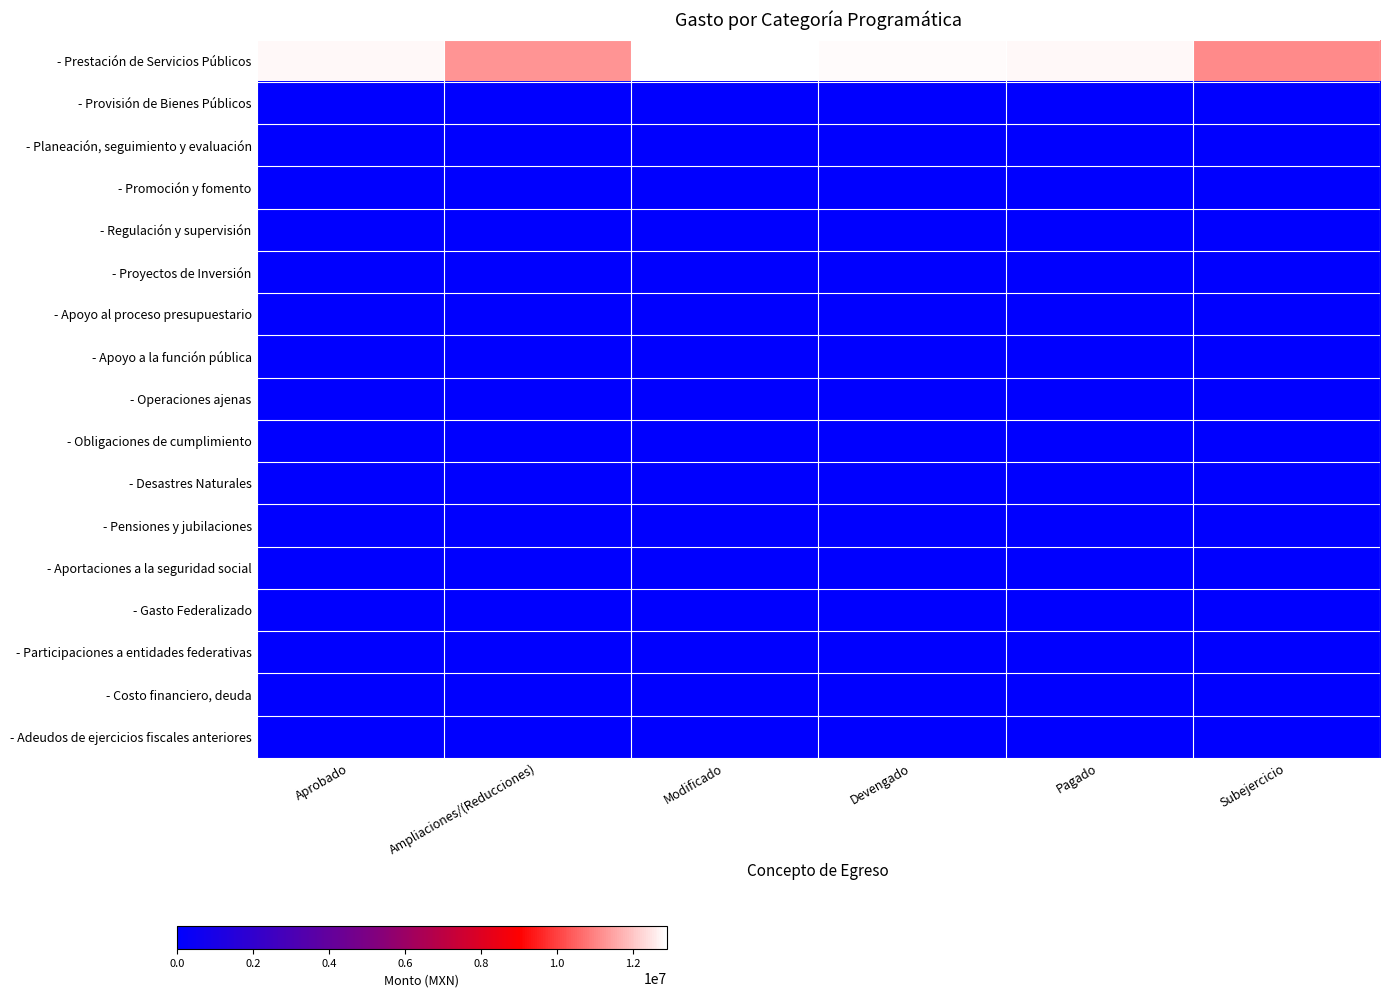

Which series has the largest range (max minus min)?

- Prestación de Servicios Públicos